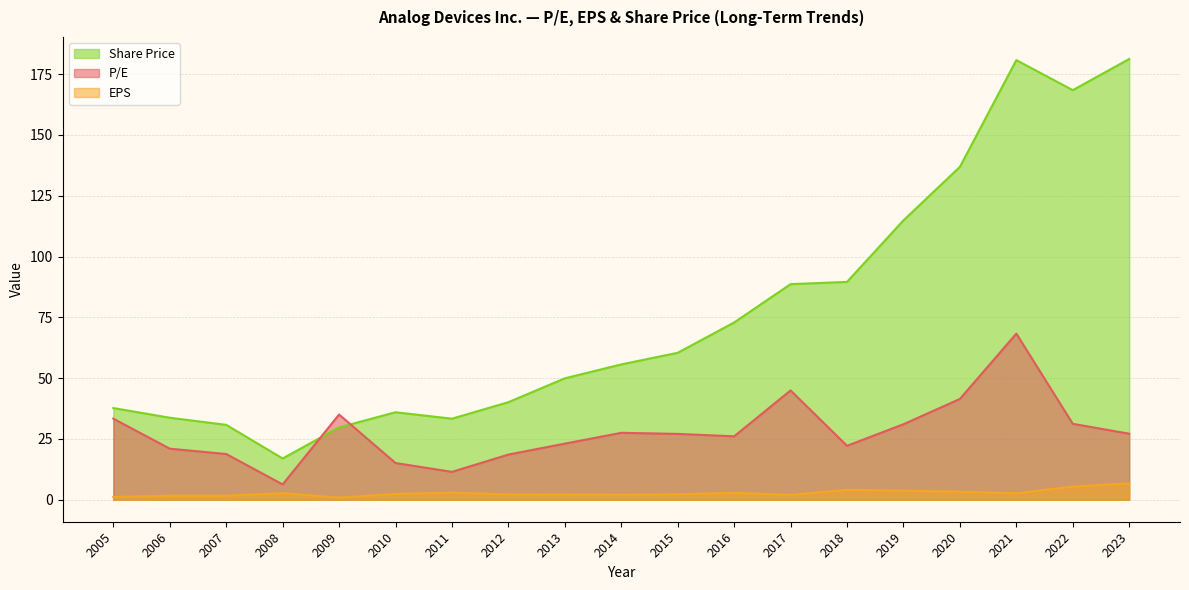

What is the total value across all series at 2023?

215.1